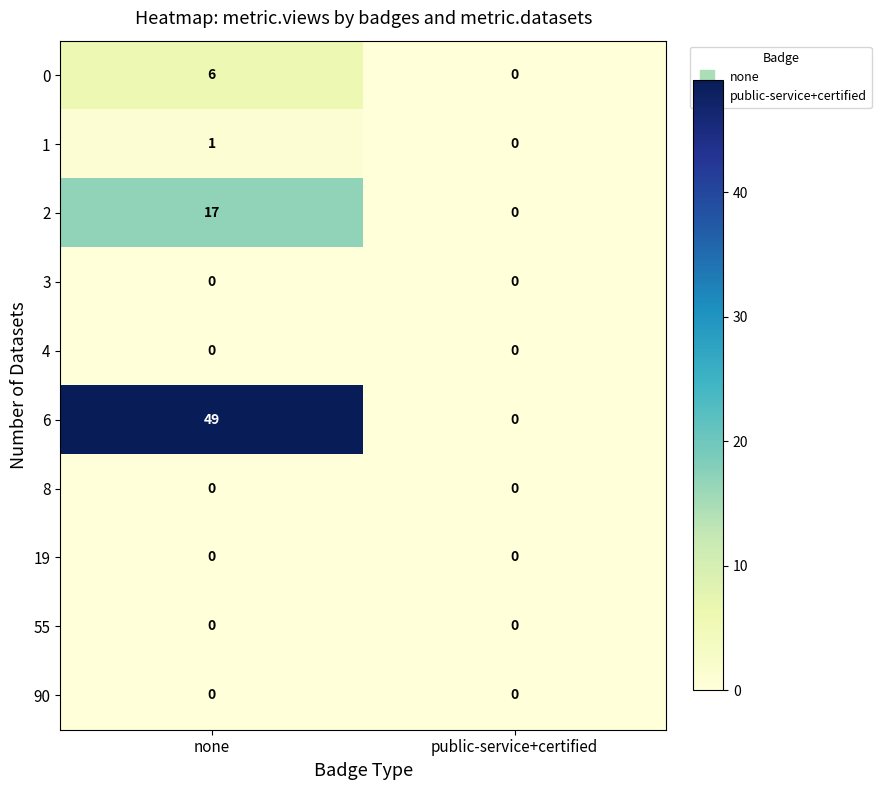

What is the total value across all series at none?

73